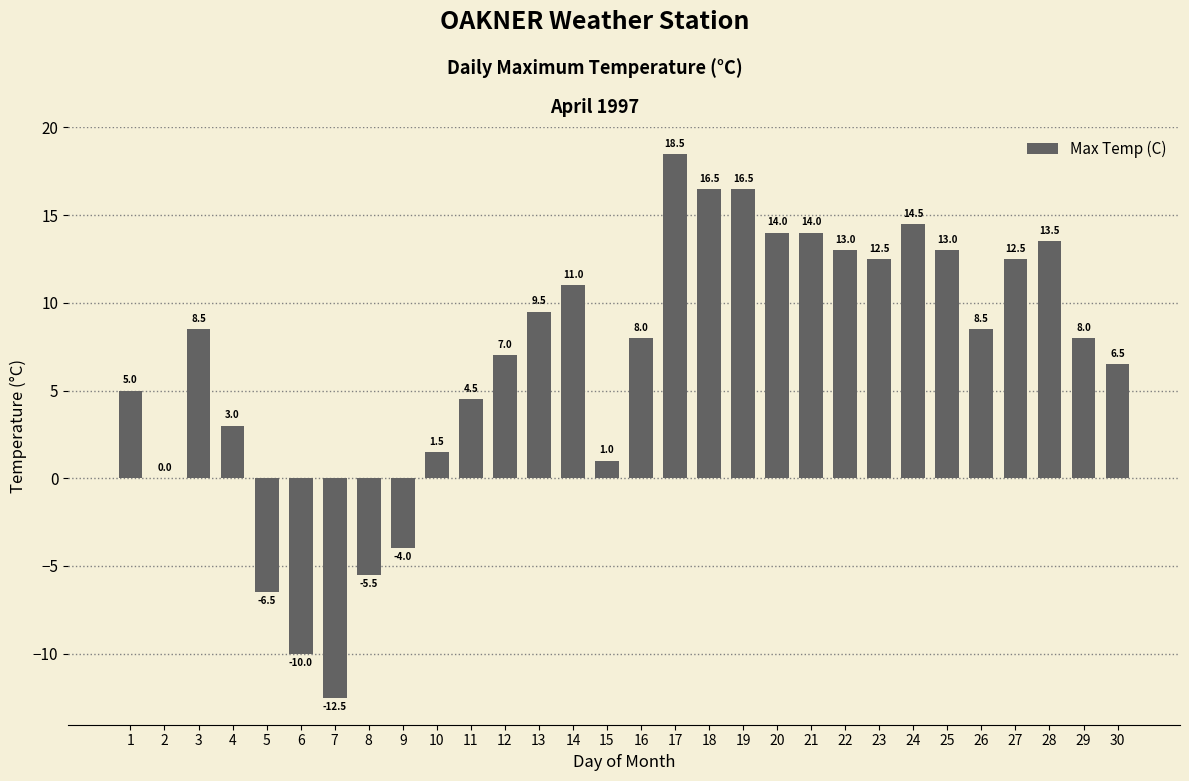

The value at 1 is 1.4. True or false?

False